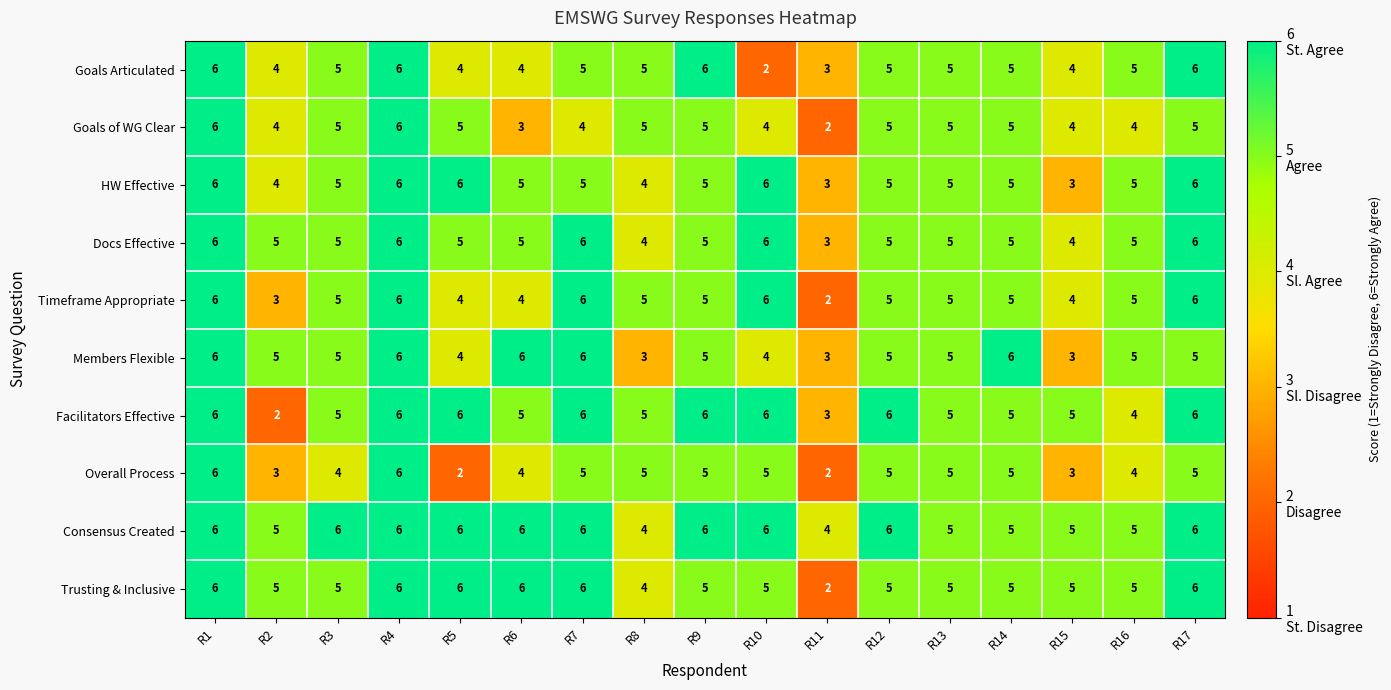

Is it true that Timeframe Appropriate equals 6 at R1?

True